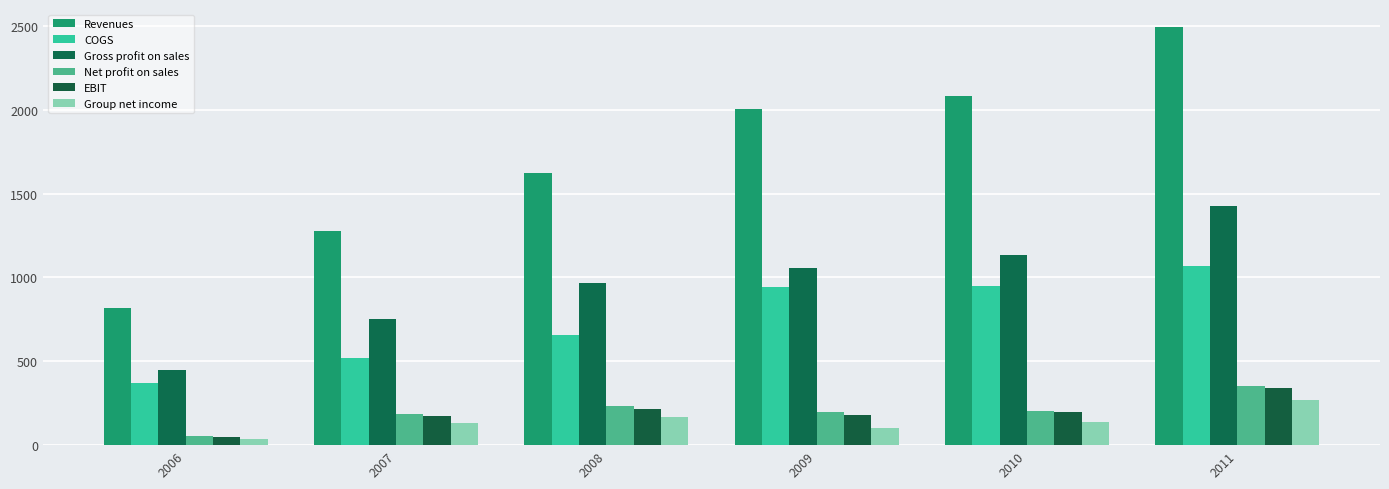

What is the difference between the maximum and minimum values in the COGS series?

700.3